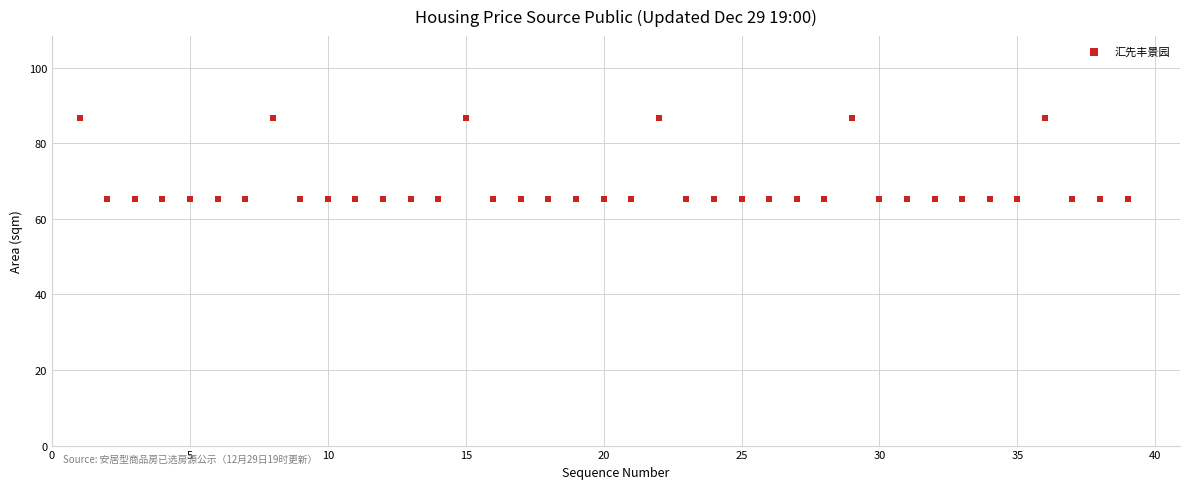

What is the range of Y values (max minus min)?

21.4